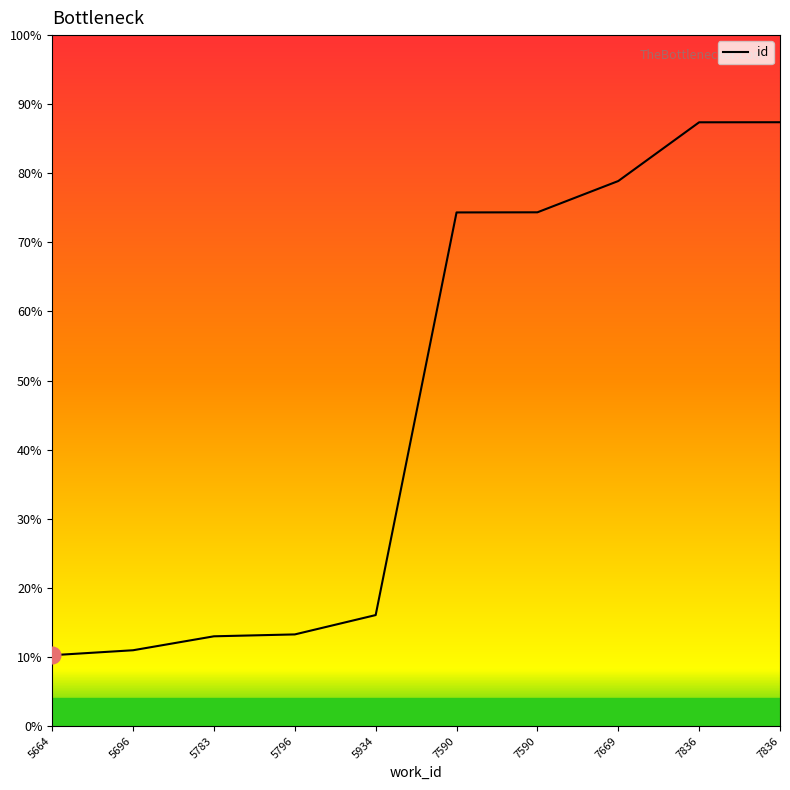

Is this an area chart (filled region under the line)?

No